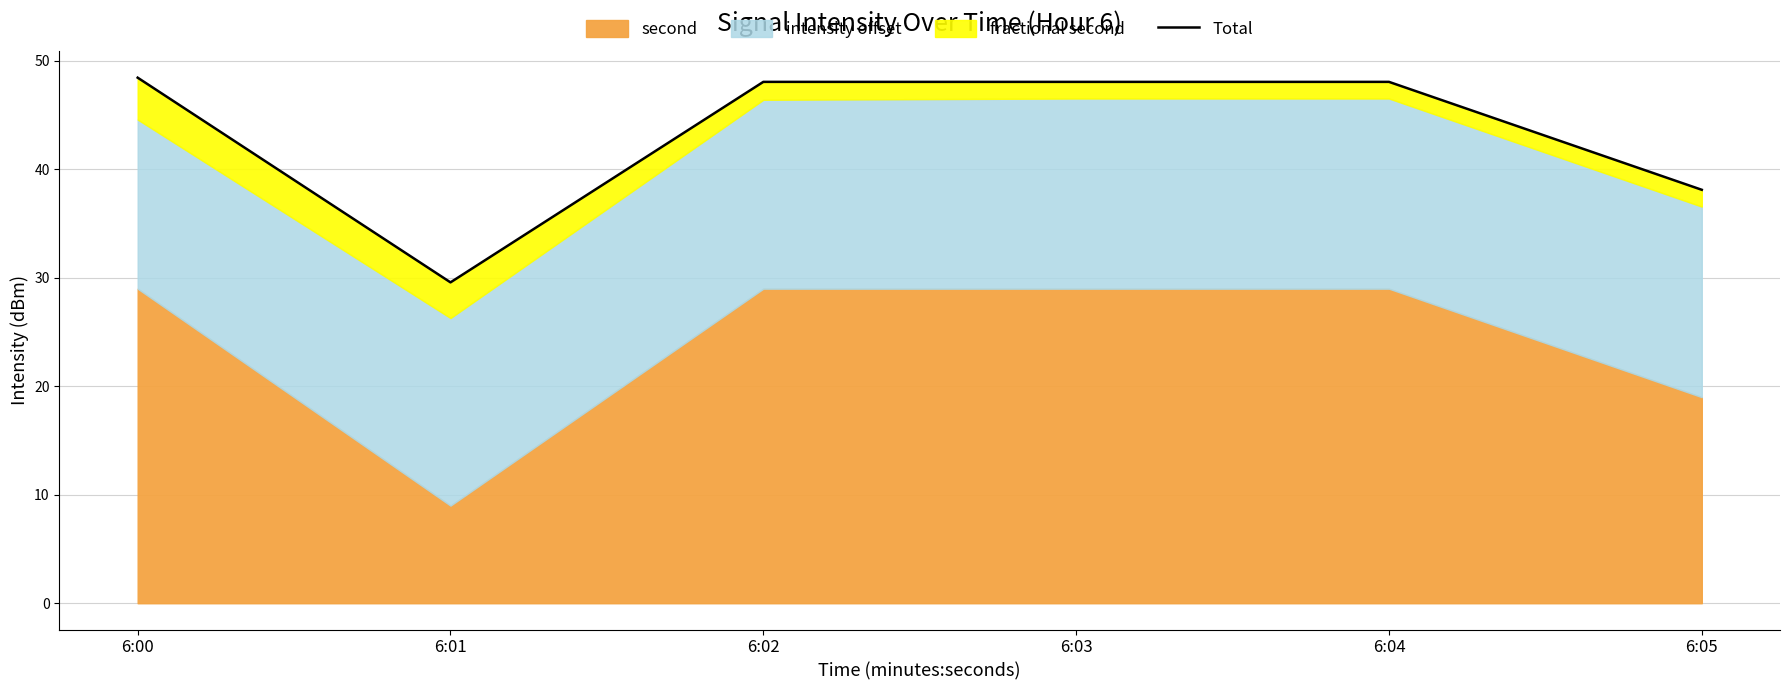

What is the change in value from 6:00 to 6:03?

-0.4